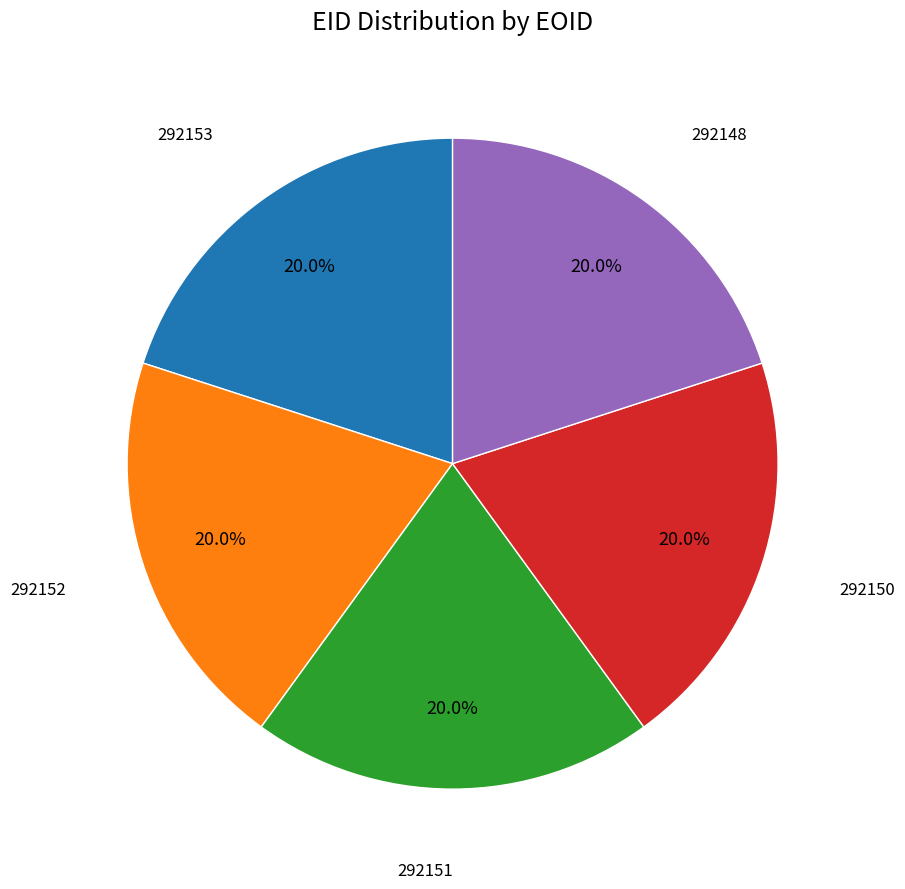

Is there any slice that represents more than half of the pie?

No